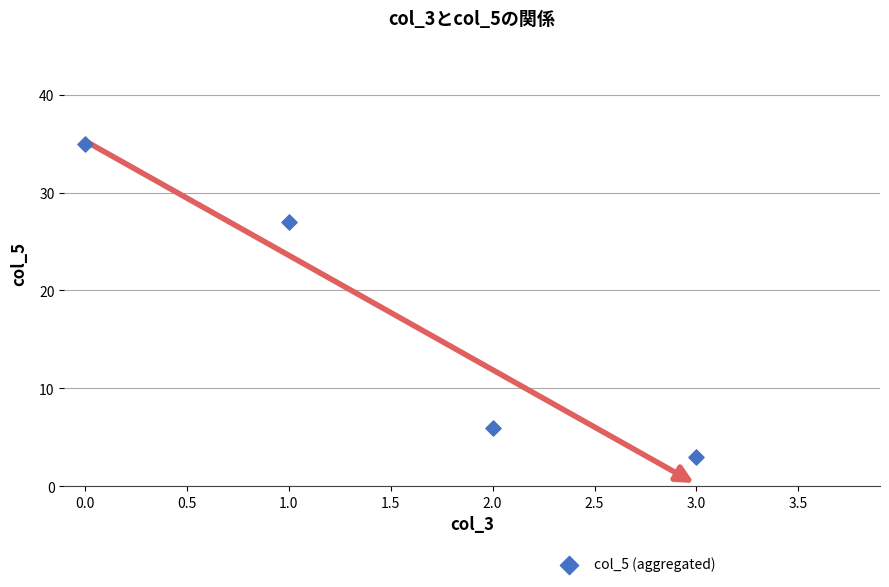

What is the range of Y values (max minus min)?

32